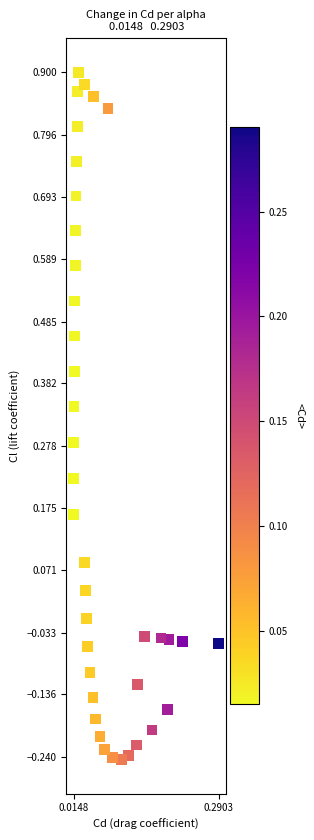

What is the range of Y values (max minus min)?

1.1